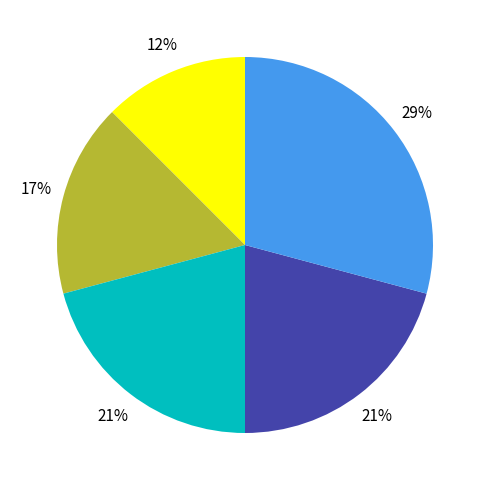

To the nearest percent, what is the difference between the largest and smallest slice percentages?

17%